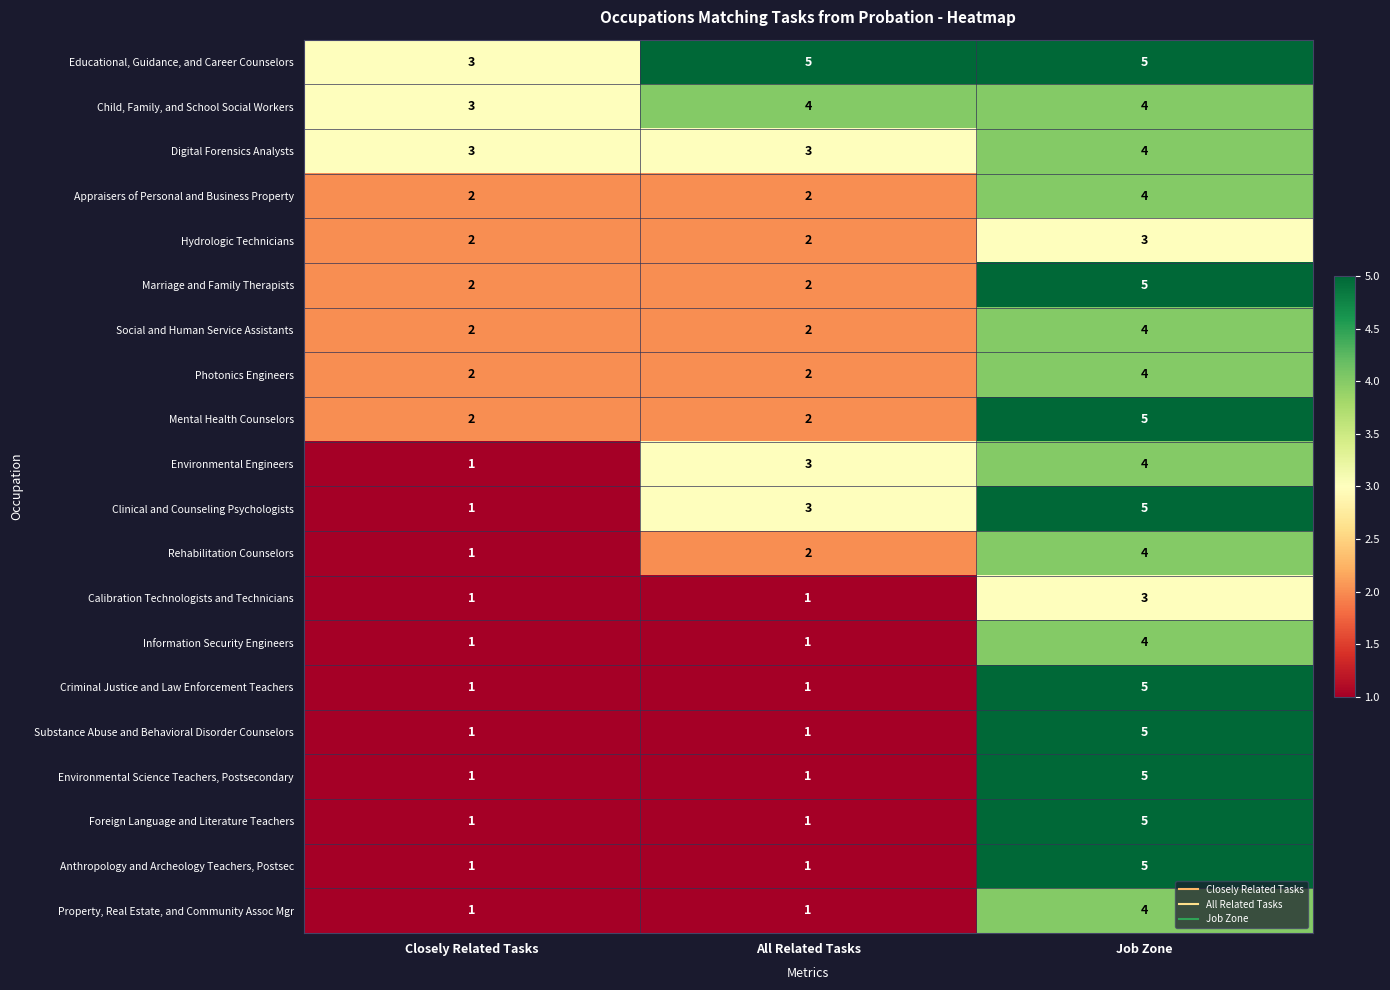

At which category is the sum across all series the highest?

Job Zone